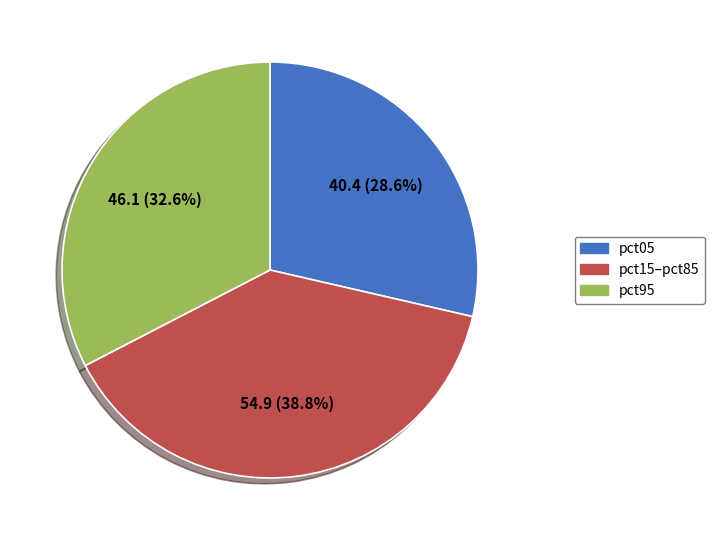

Is there any slice that represents more than half of the pie?

No